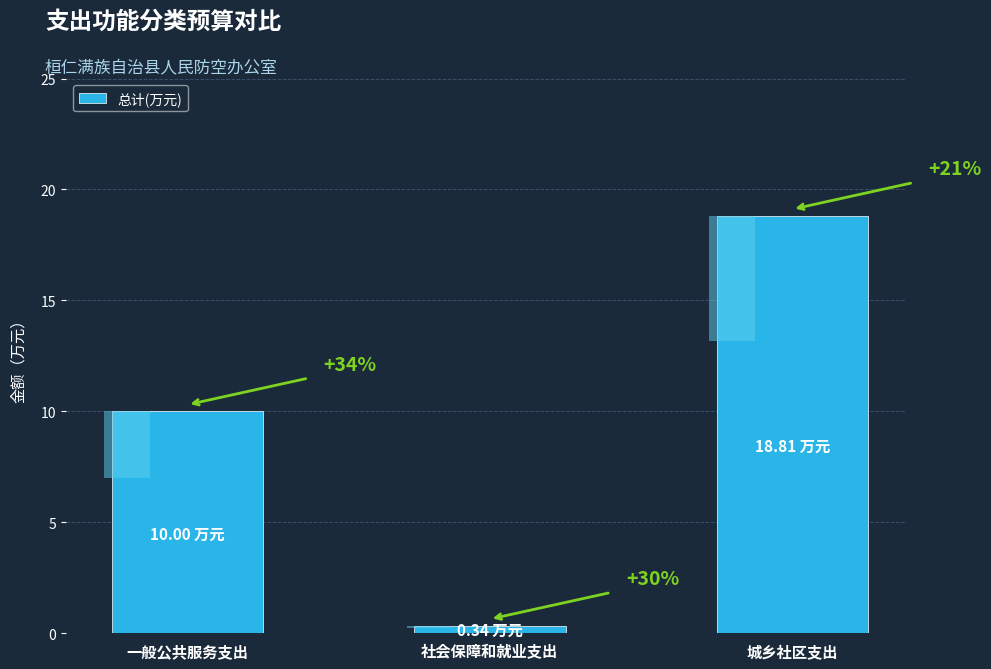

What is the change in value from 社会保障和就业支出 to 城乡社区支出?

+18.5